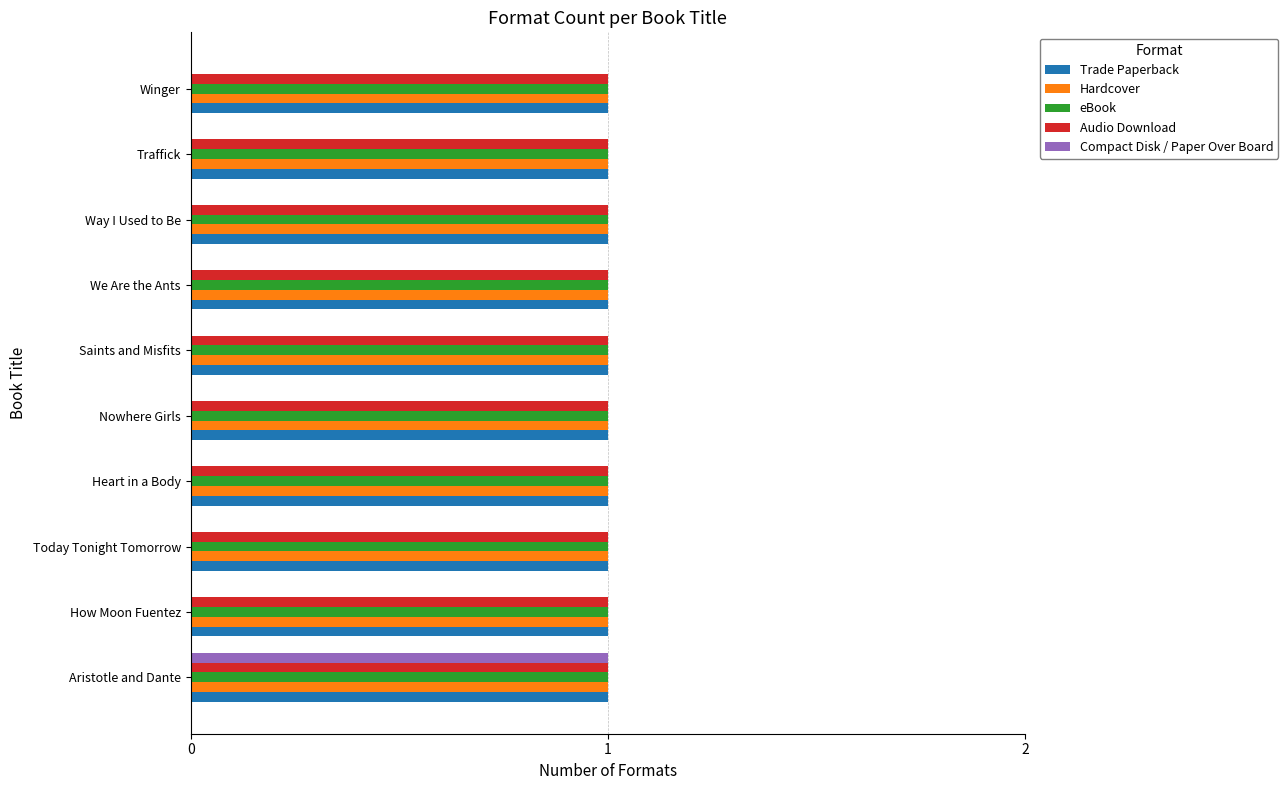

How many series are shown in this chart?

5